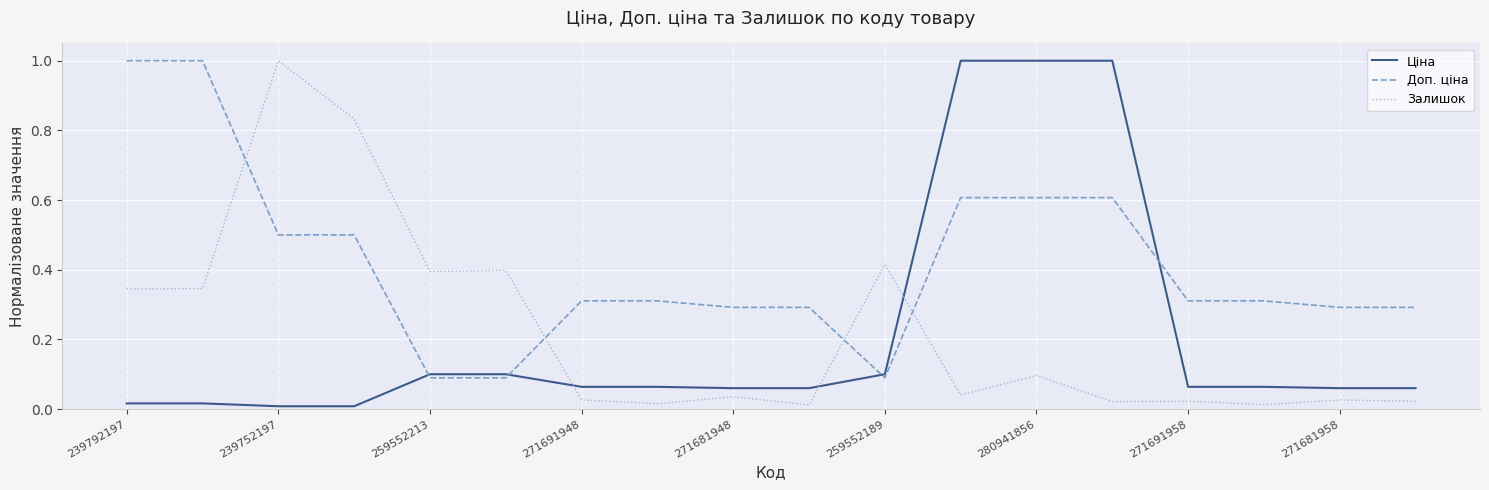

After their last crossing, which series has the higher values: Ціна or Залишок?

Ціна